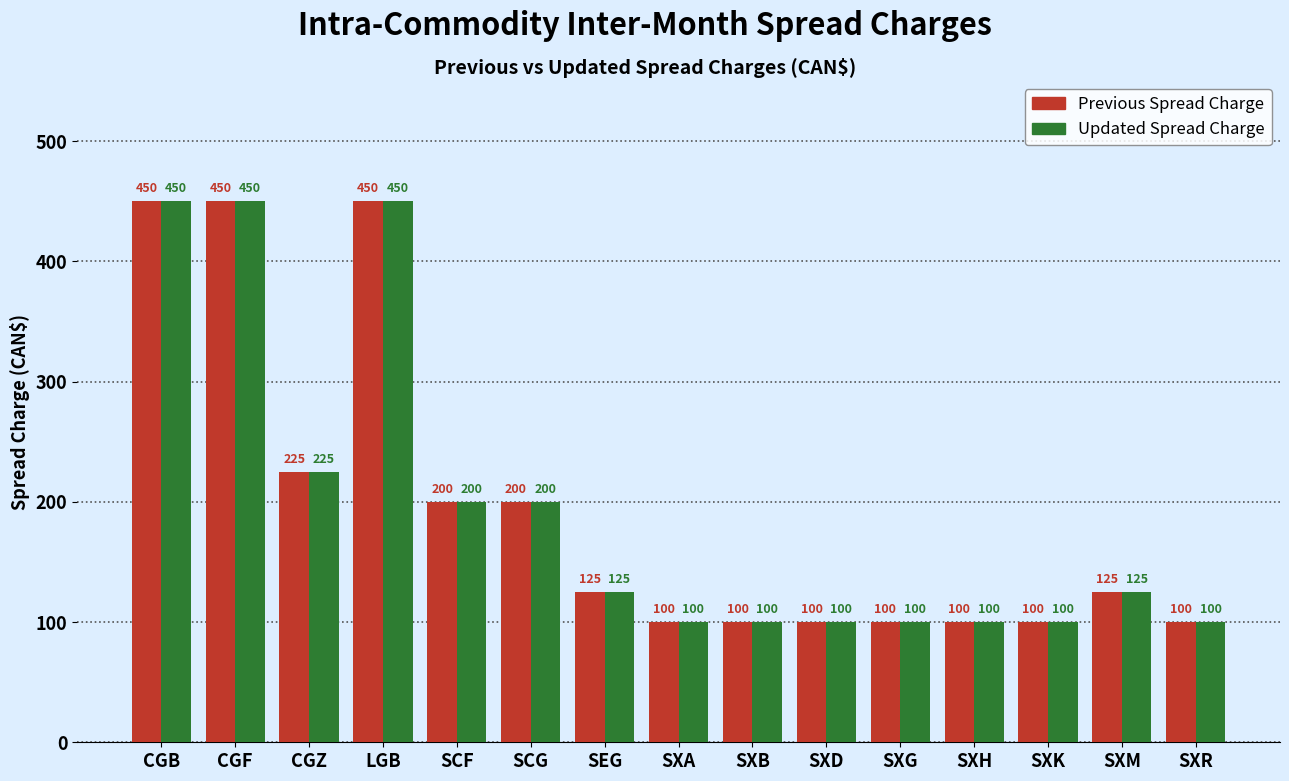

What are all the series names shown in the legend?

Previous Spread Charge, Updated Spread Charge